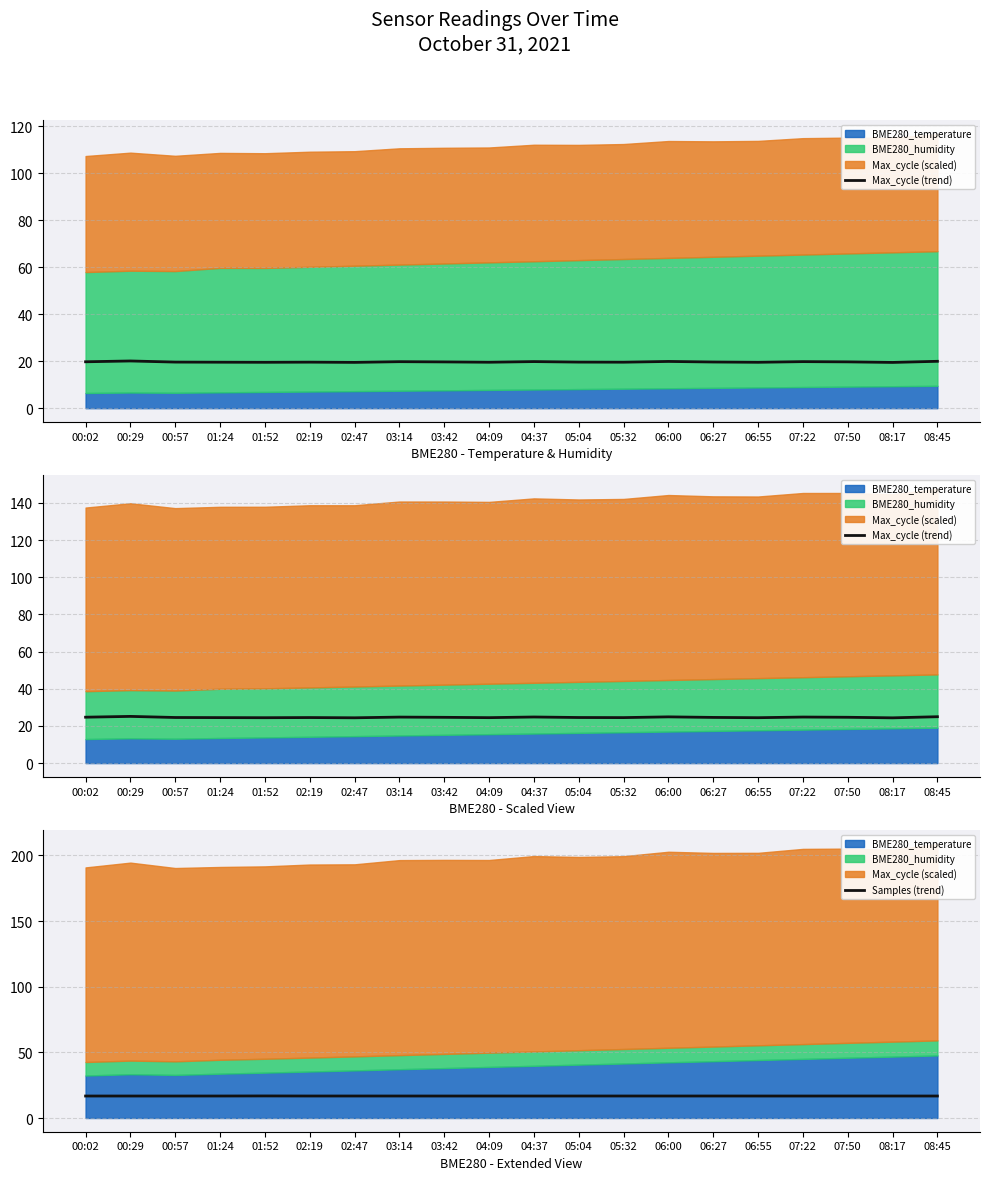

True or false: Max_cycle (trend) and Samples (trend) intersect in this chart.

False